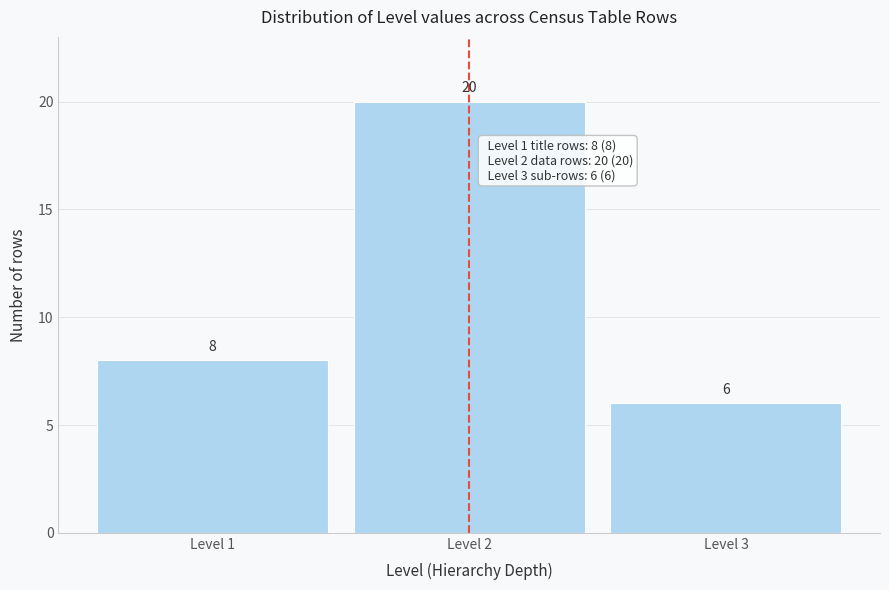

Reading left to right, transcribe all the data shown in this chart.

Level 1=8	Level 2=20	Level 3=6